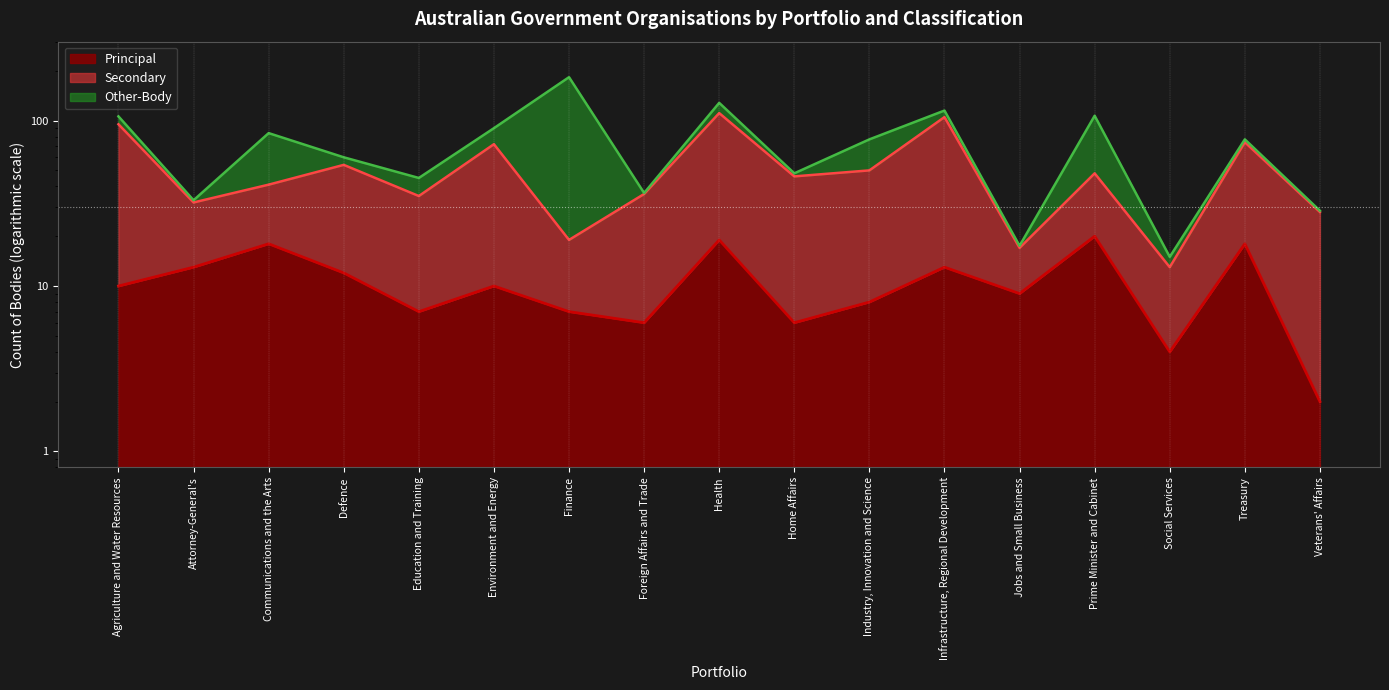

What is the difference between the maximum and minimum values in the Secondary series?

98